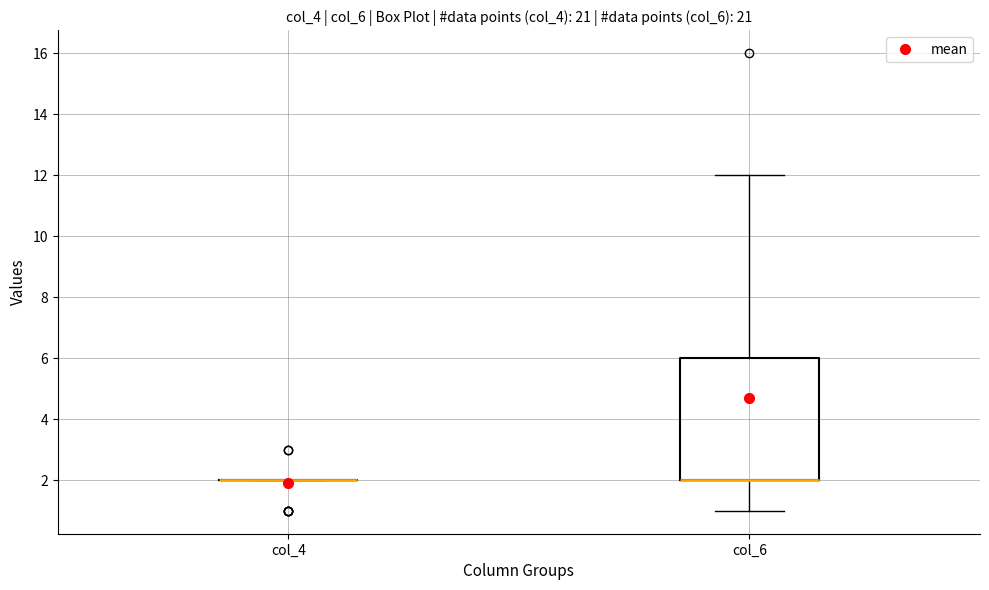

Reading left to right, transcribe this box plot: for each box, give where its median line is, the range the box spans, and where its two whiskers end, as read against the y-axis. The values are not printed on the chart, so give them approximately, as read against the axis.

col_4: box collapsed to a line at 2, whiskers 2 to 2
col_6: median 2 (drawn on the box's lower edge), box 2 to 6, whiskers 1 to 12